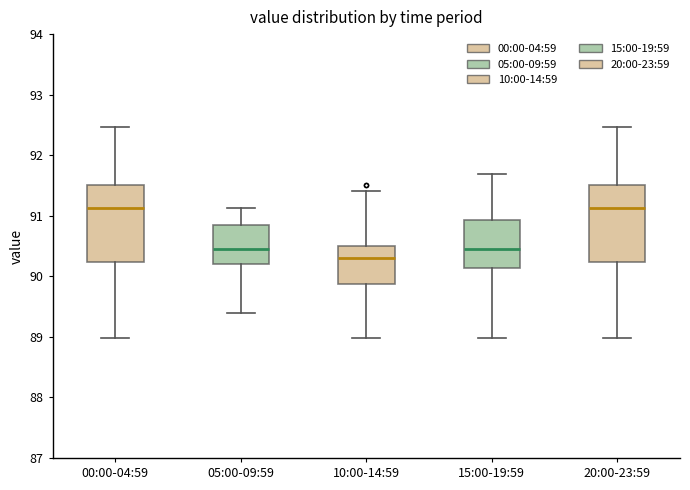

Where is the upper edge of the box for 20:00-23:59 on the y-axis? The values are not printed on the chart, so give them approximately, as read against the axis.

91.5